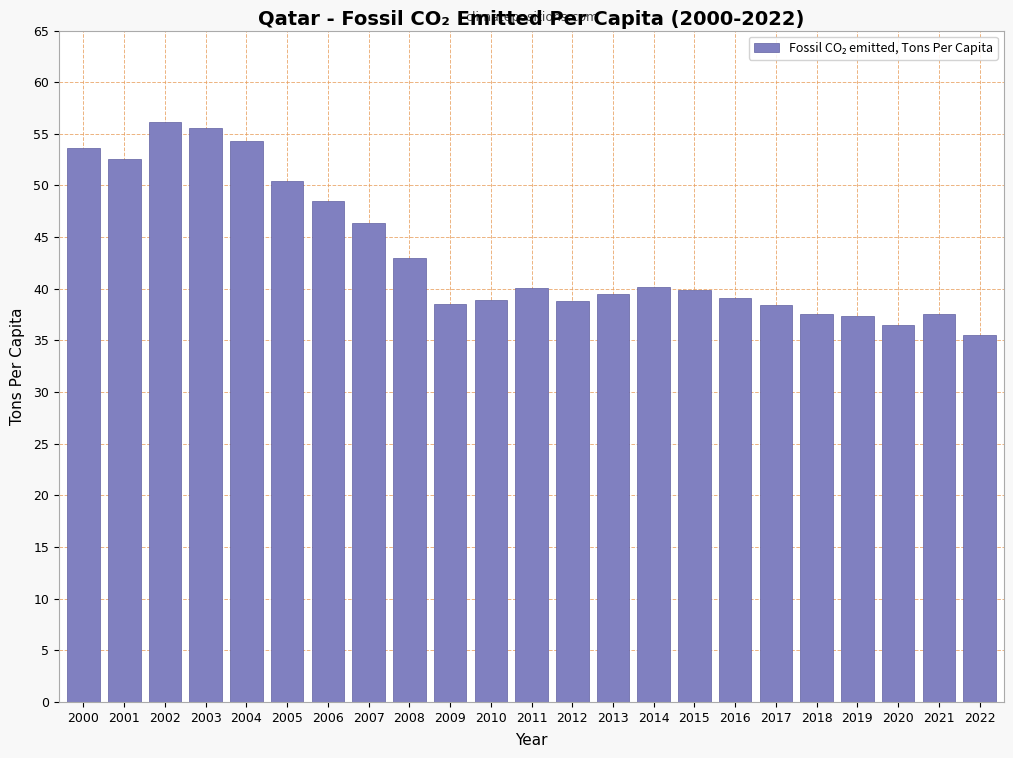

What is the average value?

43.4